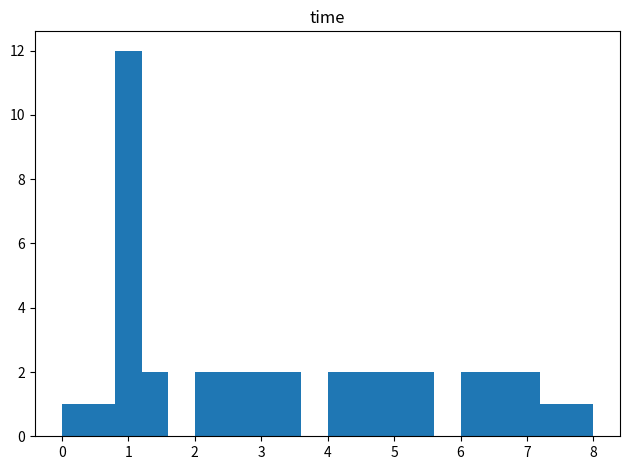

Reading left to right, list every bar in this chart as the range it spans on the x-axis followed by its height. The values are not printed on the chart, so give them approximately, as read against the axis.

0.0 to 0.4: 1
0.4 to 0.8: 1
0.8 to 1.2: 12
1.2 to 1.6: 2
1.6 to 2.0: 0
2.0 to 2.4: 2
2.4 to 2.8: 2
2.8 to 3.2: 2
3.2 to 3.6: 2
3.6 to 4.0: 0
4.0 to 4.4: 2
4.4 to 4.8: 2
4.8 to 5.2: 2
5.2 to 5.6: 2
5.6 to 6.0: 0
6.0 to 6.4: 2
6.4 to 6.8: 2
6.8 to 7.2: 2
7.2 to 7.6: 1
7.6 to 8.0: 1